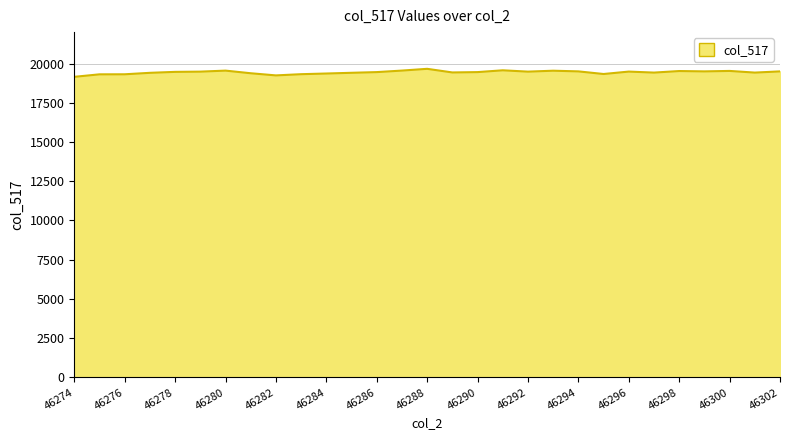

What is the difference between the maximum and minimum values?

510